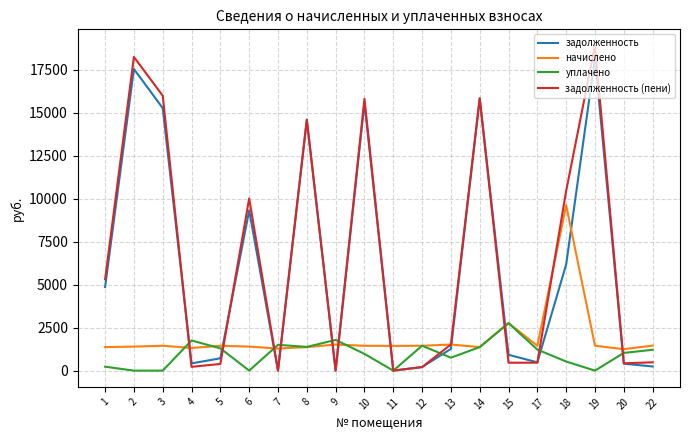

What are all the series names shown in the legend?

задолженность, начислено, уплачено, задолженность (пени)